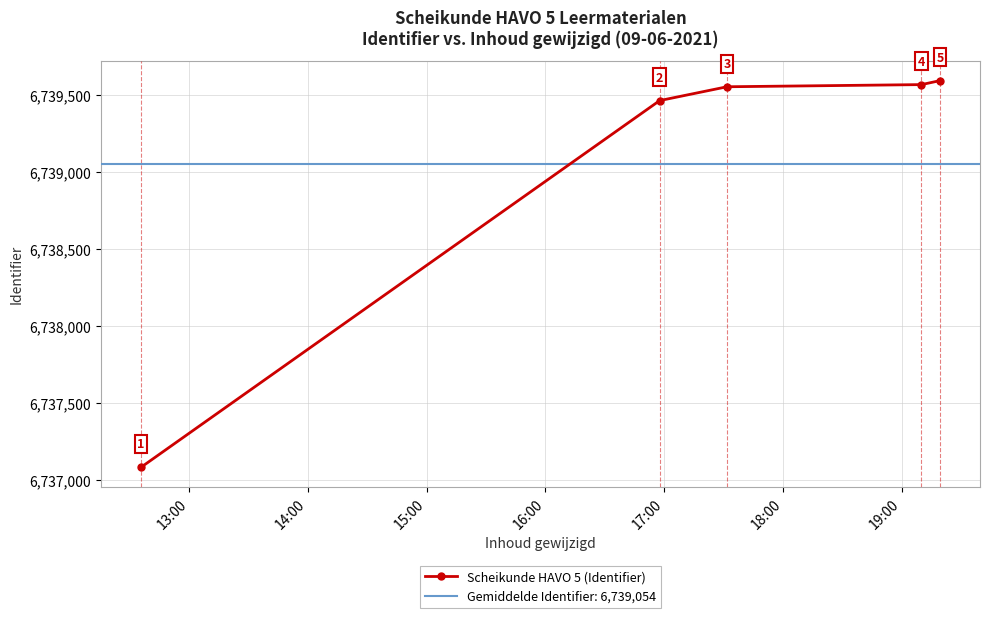

What is the lowest value of the Scheikunde HAVO 5 (Identifier) series?

6737080